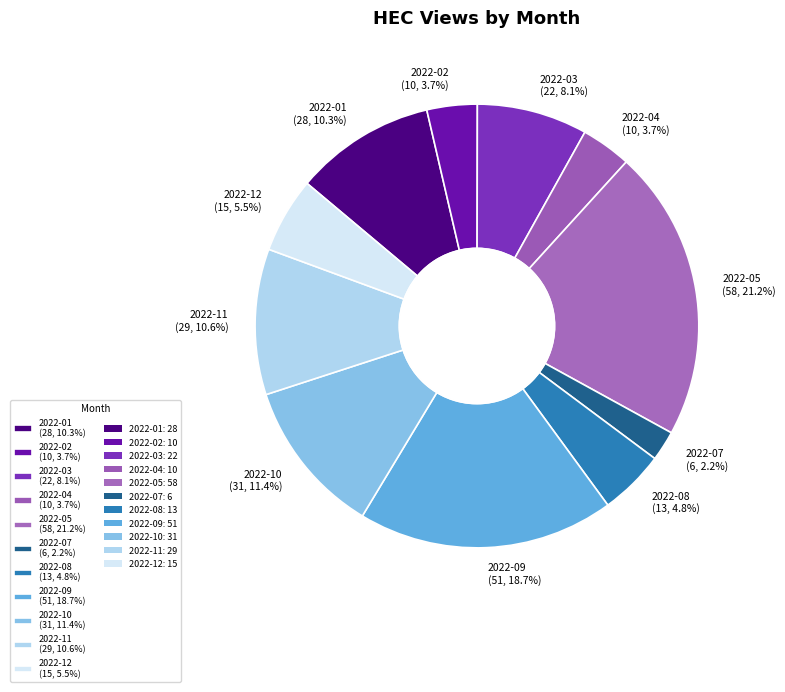

What is the ratio of the value at 2022-10 to the value at 2022-03?

1.4